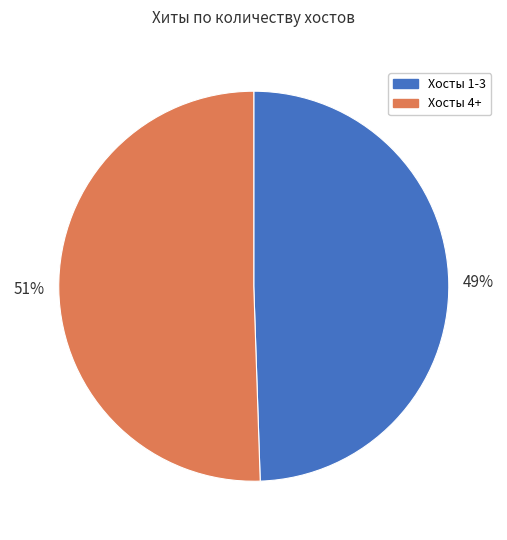

To the nearest percent, what is the average slice percentage?

50%